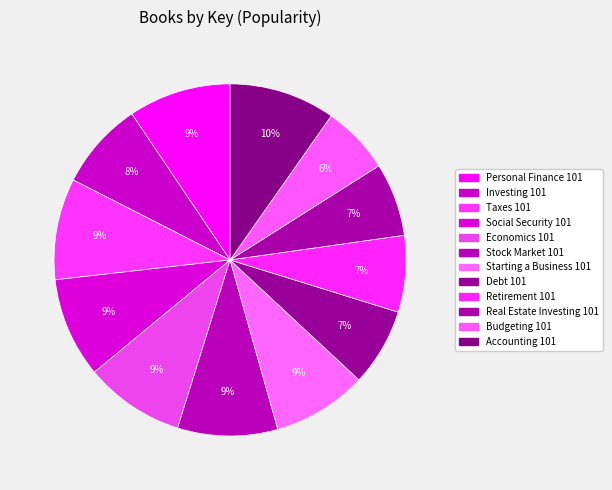

Count the number of slices in the pie.

12